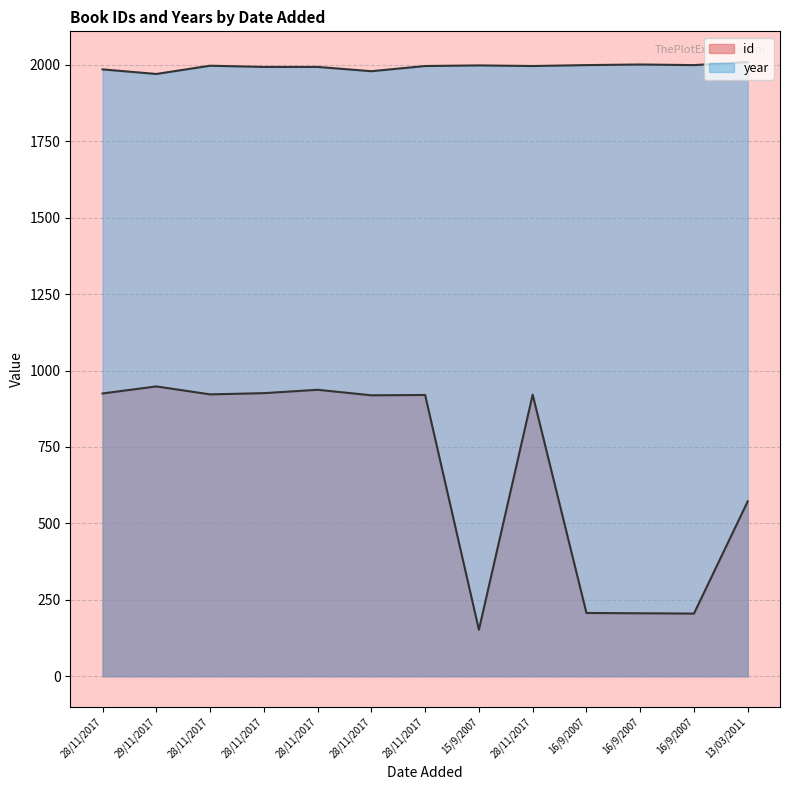

Reading left to right, what are all the values shown in this chart?

id: 28/11/2017=925	29/11/2017=948	28/11/2017=922	28/11/2017=926	28/11/2017=937	28/11/2017=919	28/11/2017=920	15/9/2007=152	28/11/2017=921	16/9/2007=207	16/9/2007=206	16/9/2007=205	13/03/2011=572
year: 28/11/2017=1985	29/11/2017=1970	28/11/2017=1997	28/11/2017=1993	28/11/2017=1993	28/11/2017=1979	28/11/2017=1996	15/9/2007=1998	28/11/2017=1996	16/9/2007=1999	16/9/2007=2001	16/9/2007=1999	13/03/2011=2009